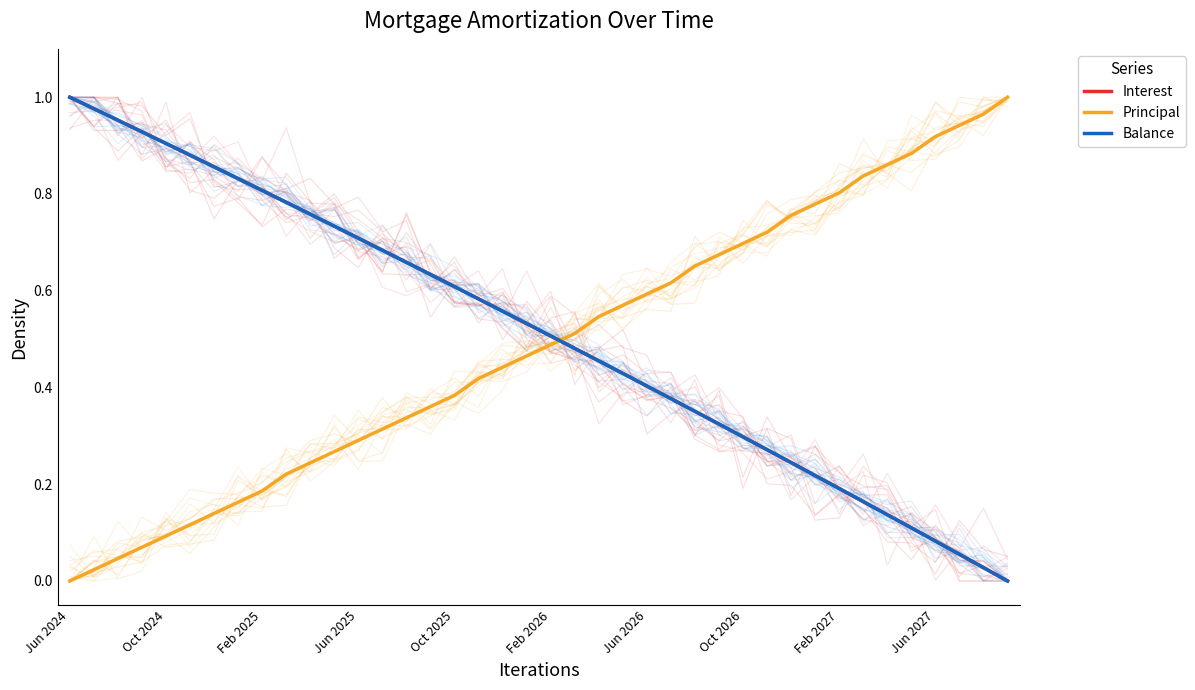

How many intersections are there between Interest and Principal?

1